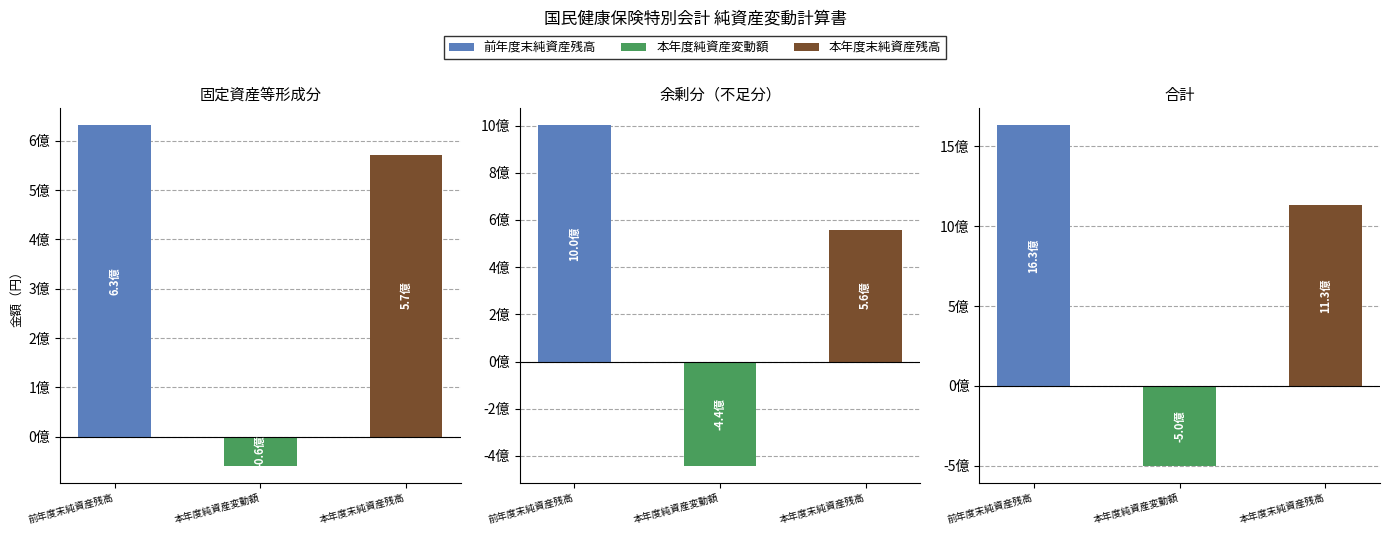

How many bars are there in each group?

3